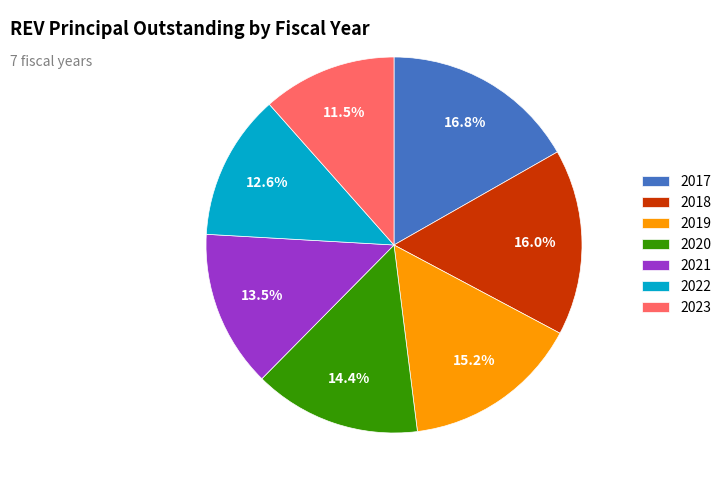

Which slice is the largest?

2017